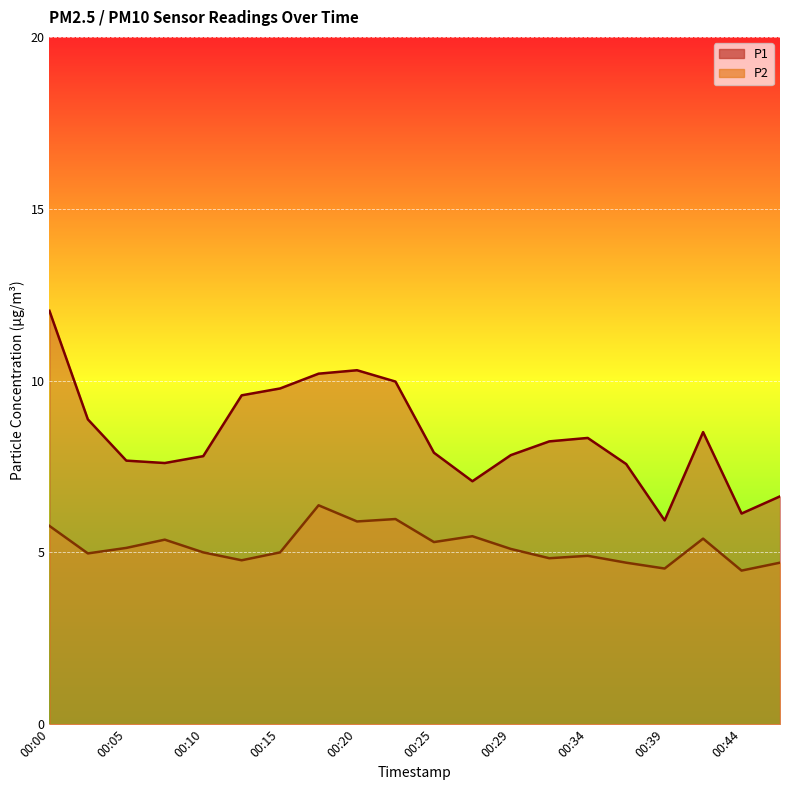

True or false: P2 and P1 cross at least once.

False